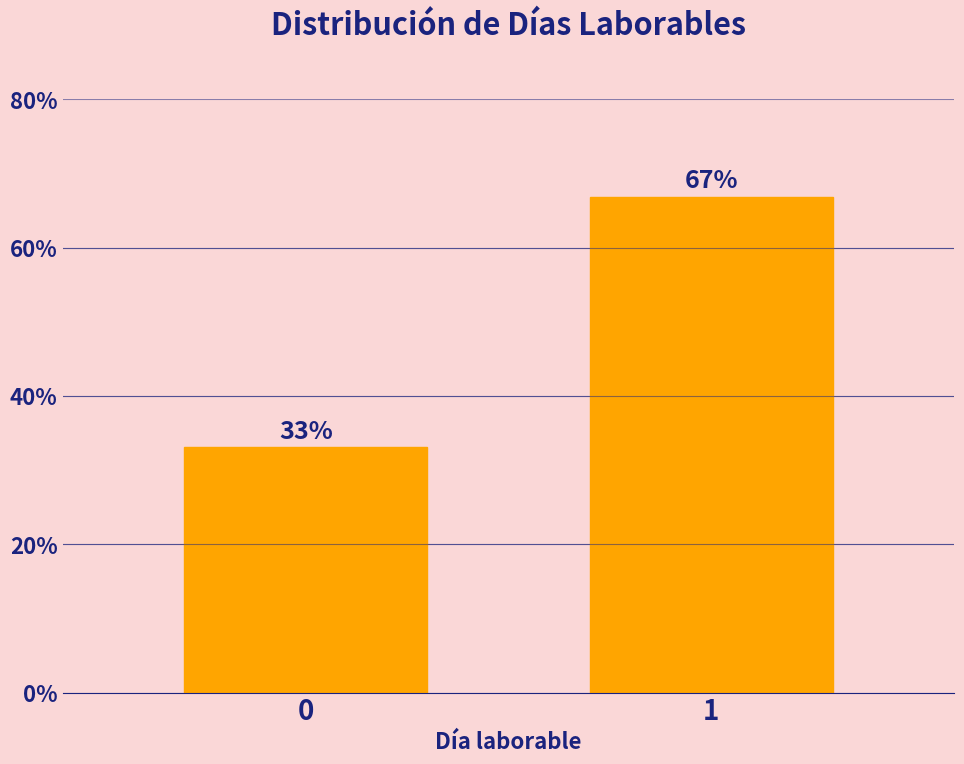

Read the value at 1.

66.9